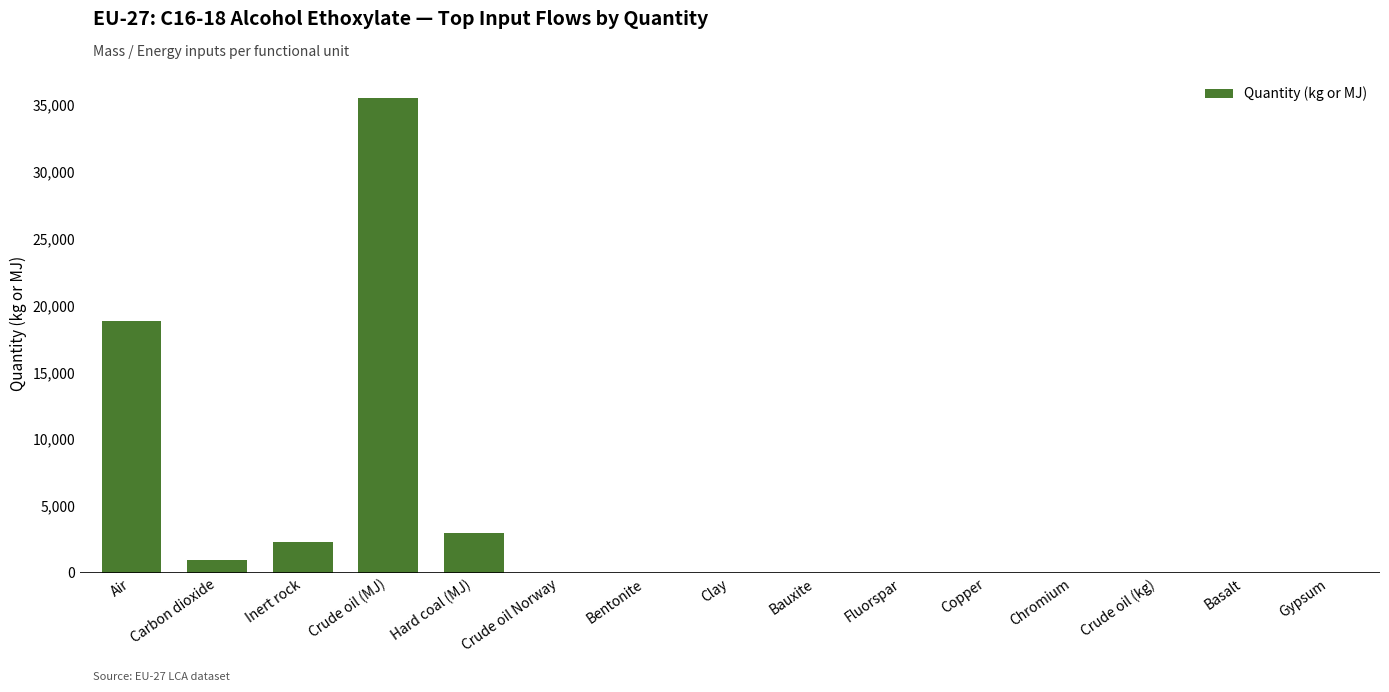

Are the bars grouped side by side (vs. stacked)?

No